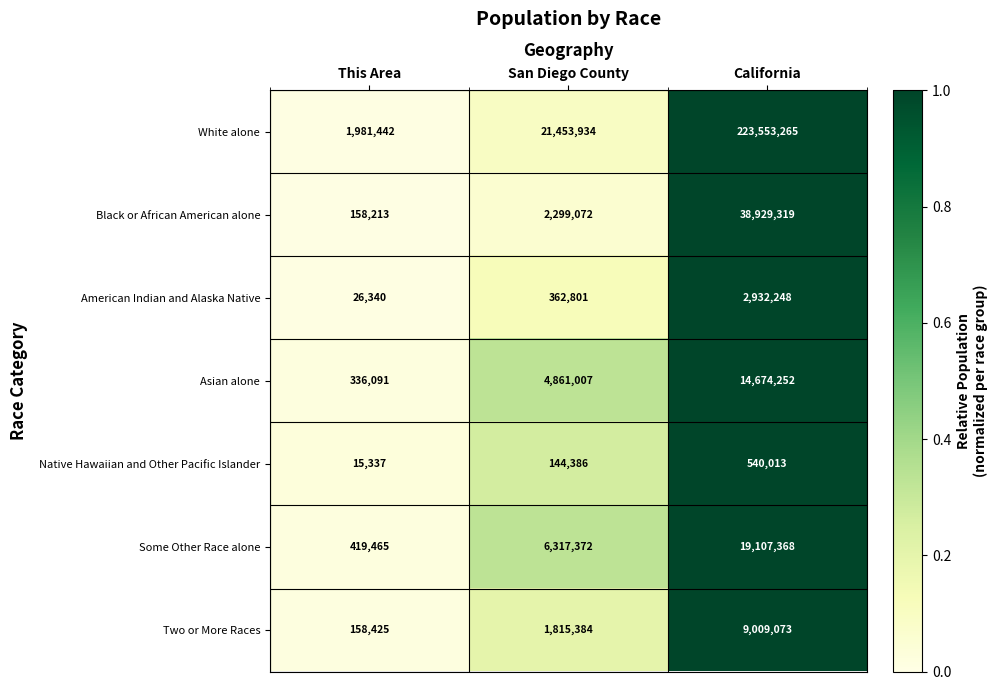

What is the greatest value displayed?

223553265